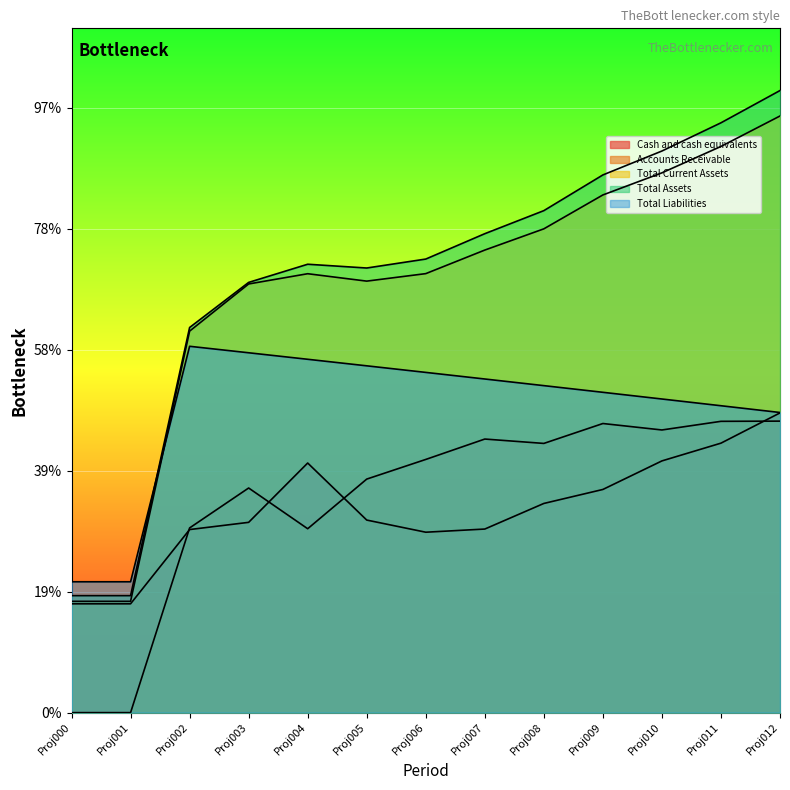

Is the value of Cash and cash equivalents at Proj005 greater than the value of Total Assets at Proj010?

No